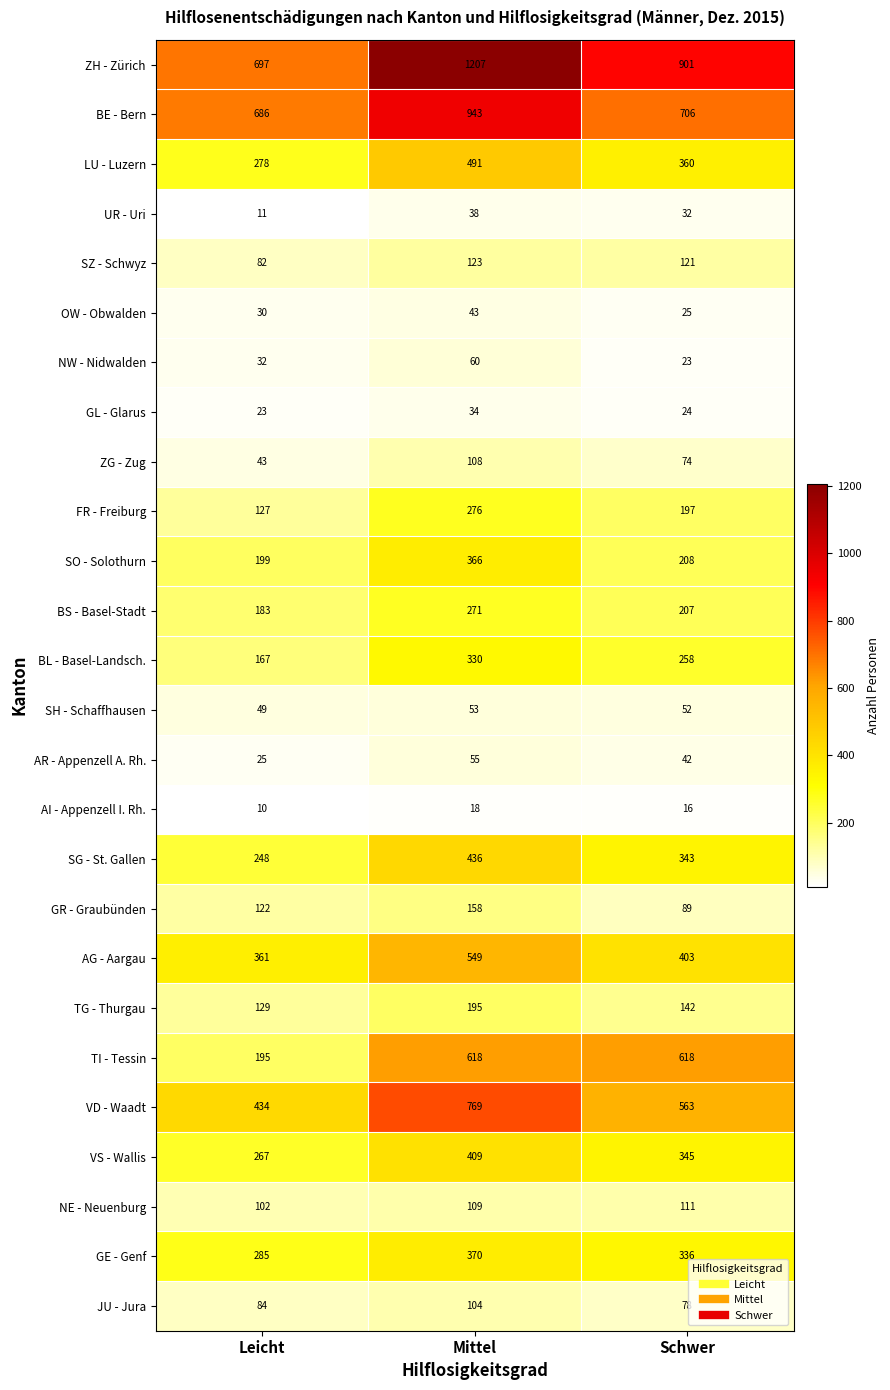

Which series changed the most between Mittel and Schwer?

ZH - Zürich